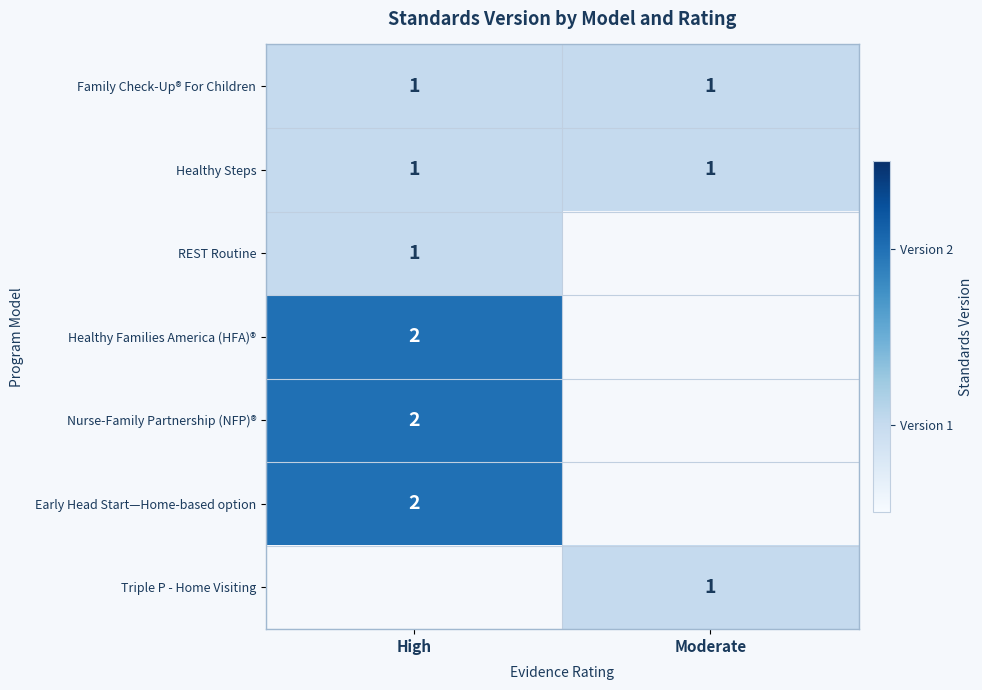

True or false: Healthy Families America (HFA)® has a value of 0 at High.

False